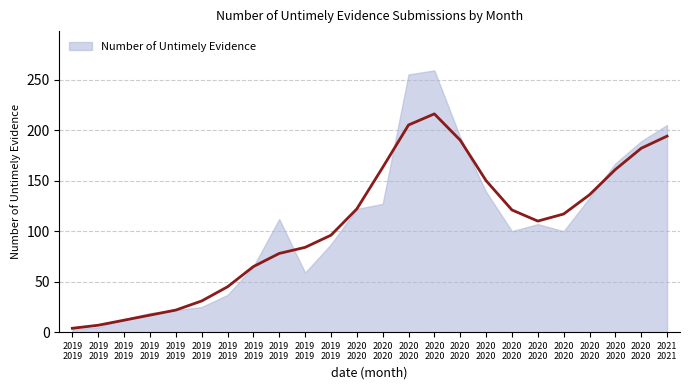

Rank the categories by value from lowest to highest.

2019-02, 2019-03, 2019-04, 2019-05, 2019-06, 2019-07, 2019-08, 2019-11, 2019-09, 2019-12, 2020-07, 2020-09, 2020-08, 2019-10, 2020-01, 2020-02, 2020-10, 2020-06, 2020-11, 2020-12, 2020-05, 2021-01, 2020-03, 2020-04